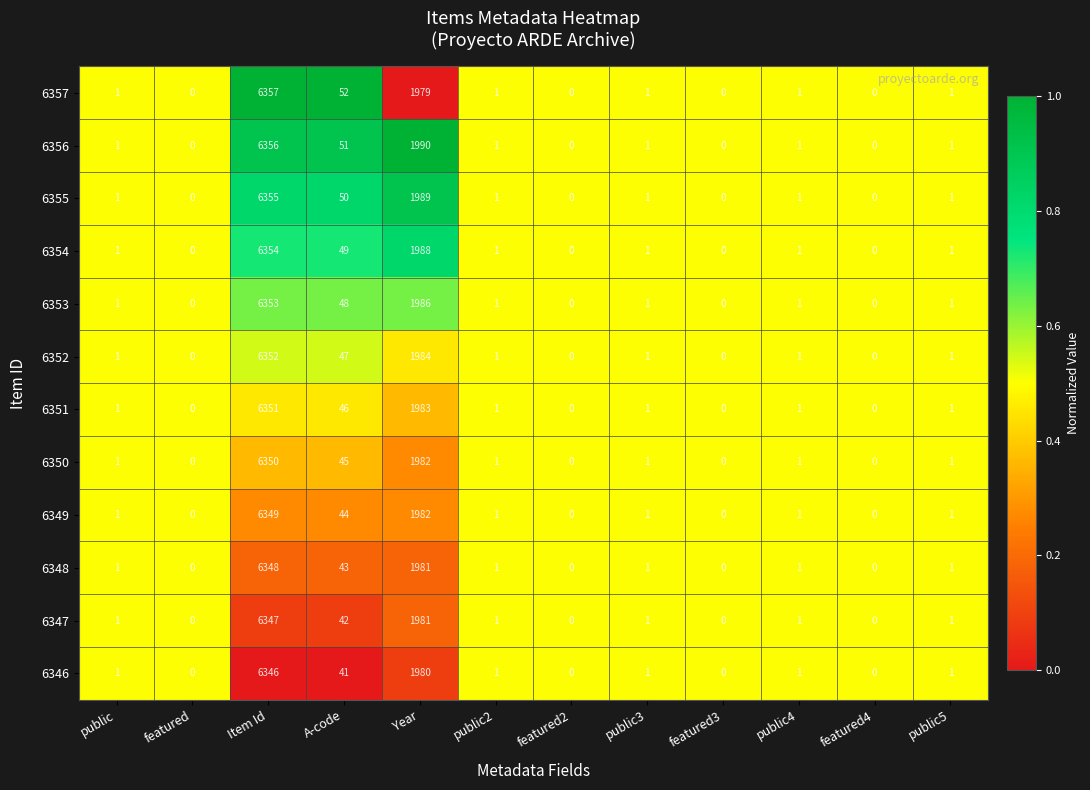

Rank the series by their maximum value, from lowest to highest.

6346, 6347, 6348, 6349, 6350, 6351, 6352, 6353, 6354, 6355, 6356, 6357